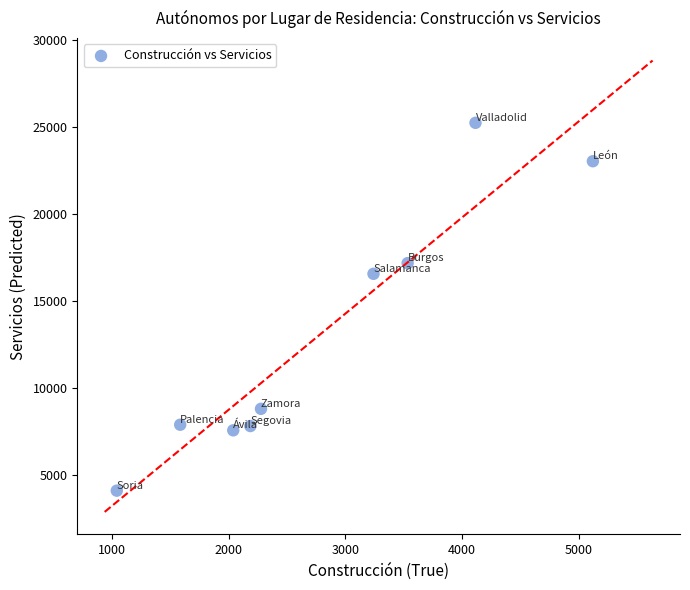

What Y value in the scatter plot is closest to 14678?

16573